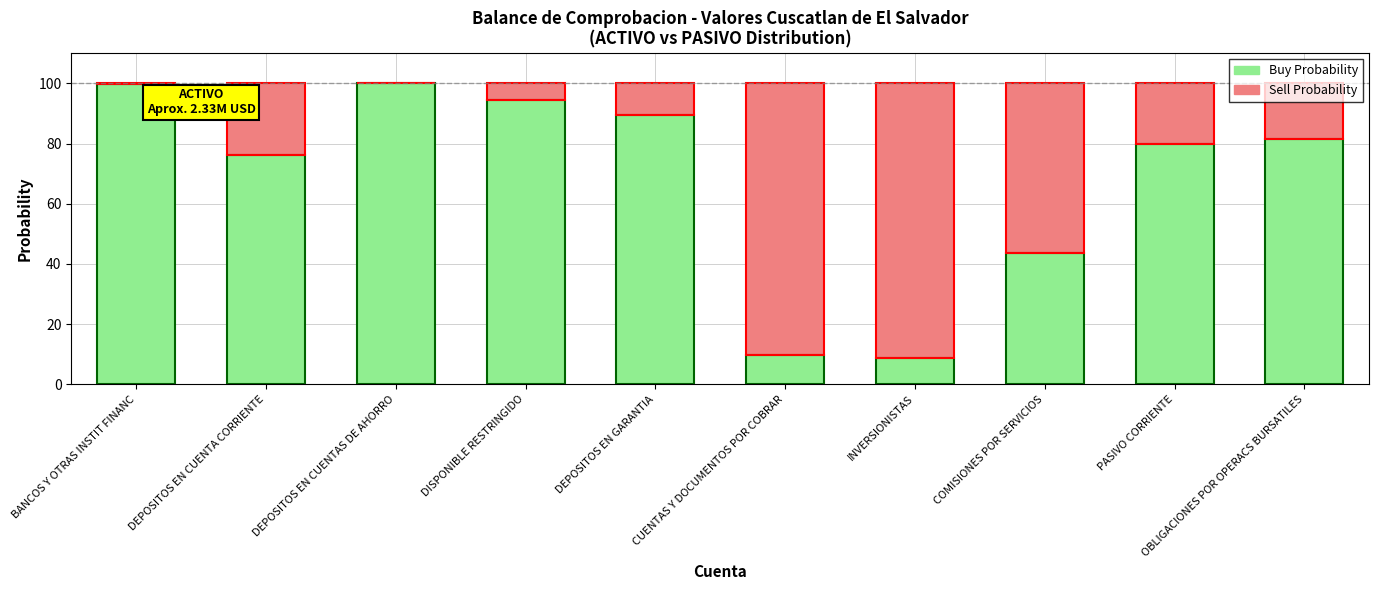

What is the sum of the Buy Probability values at DEPOSITOS EN CUENTAS DE AHORRO and INVERSIONISTAS?

108.7